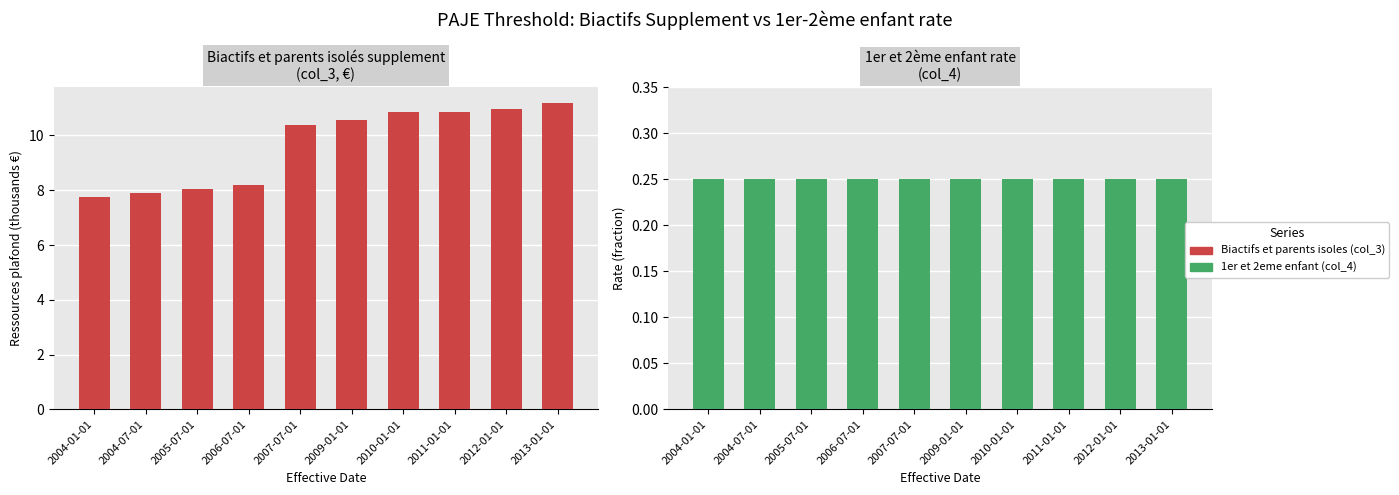

The value of 1er et 2eme enfant (col_4) at 2004-01-01 is 0.4. True or false?

False